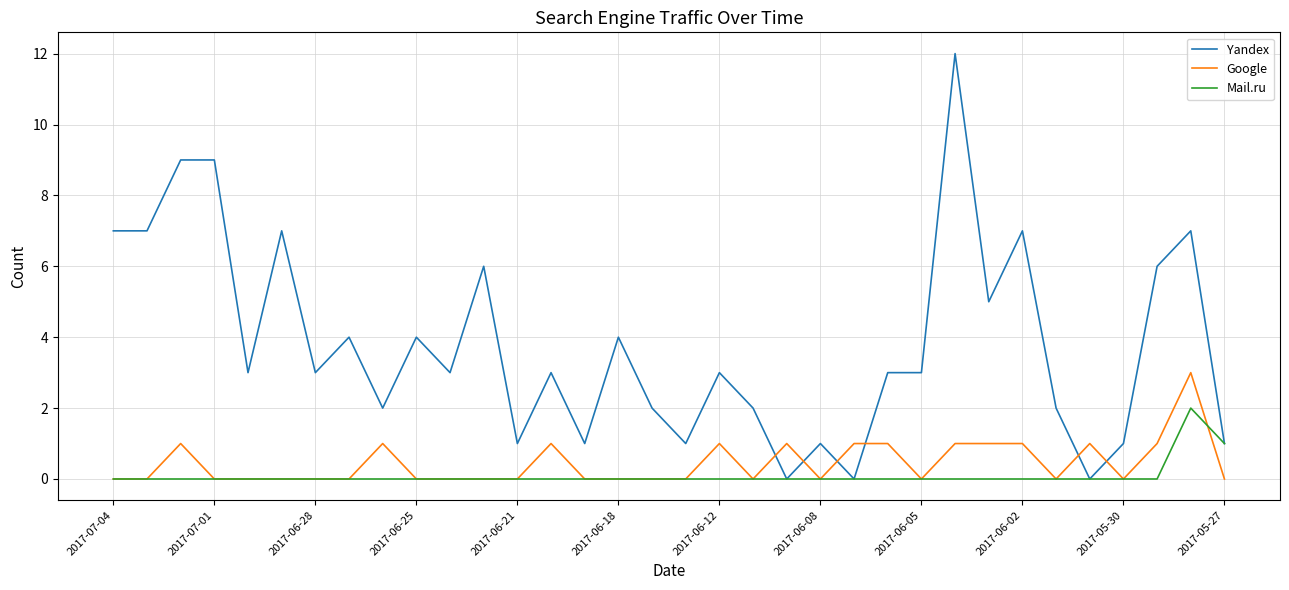

Which series has the largest total across all categories?

Yandex